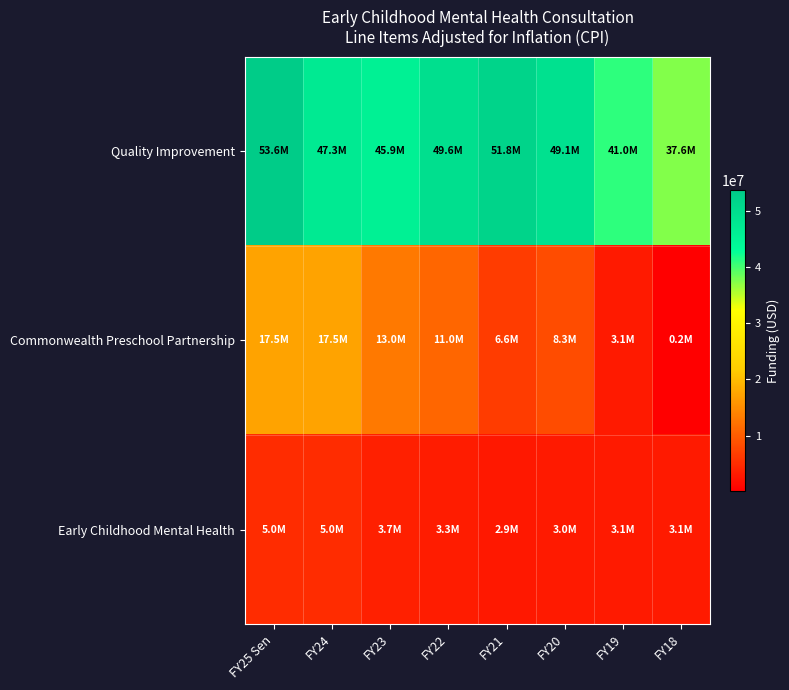

Which series has the largest total across all categories?

Quality Improvement